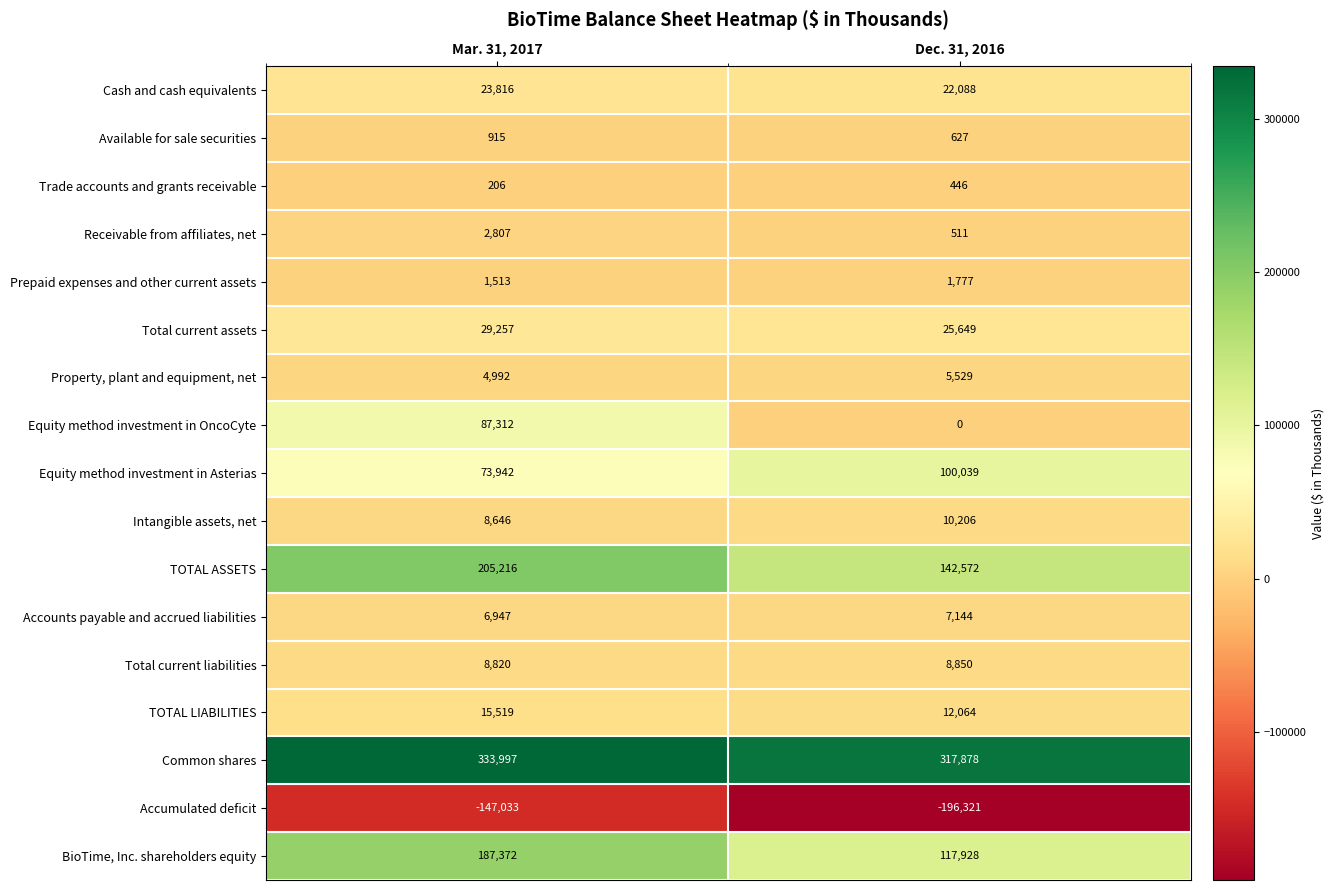

What is the sum of all Property, plant and equipment, net values?

10521